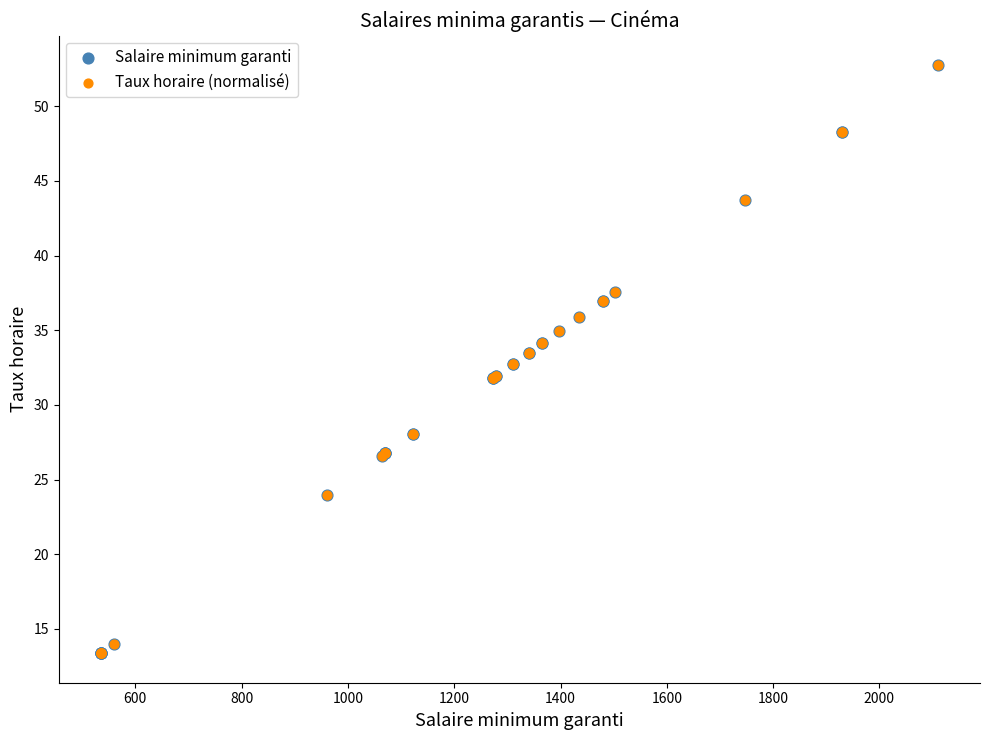

What are all the series names shown in the legend?

Salaire minimum garanti, Taux horaire (normalisé)